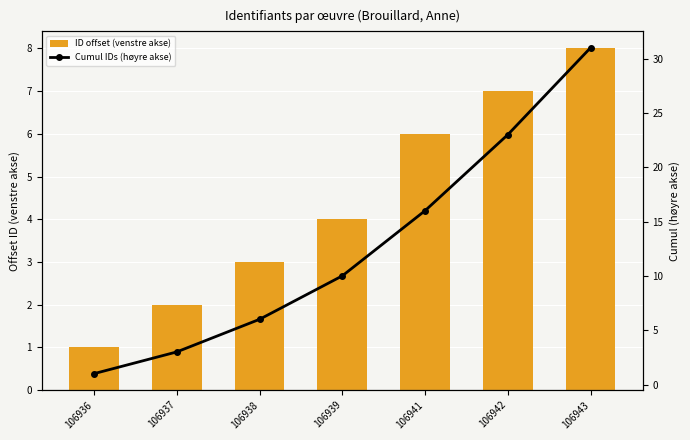

List the series in order of their peak value, highest first.

Cumul IDs (høyre akse), ID offset (venstre akse)